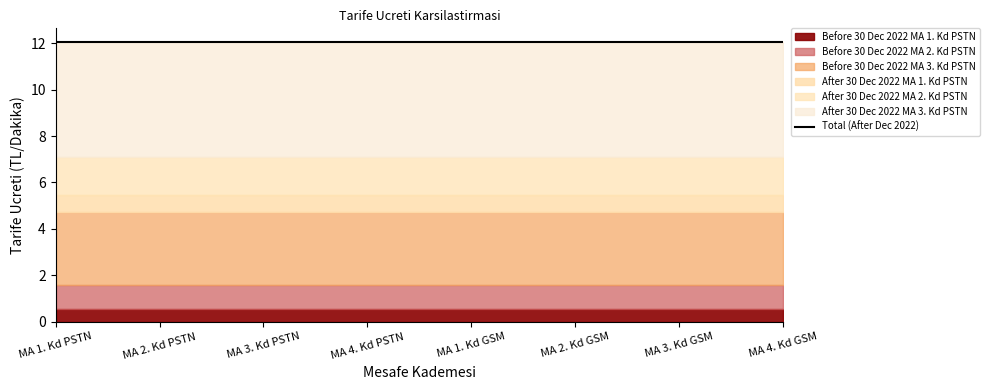

What is the sum of the After 30 Dec 2022 MA 1. Kd PSTN values at MA 2. Kd GSM and MA 4. Kd GSM?

1.4